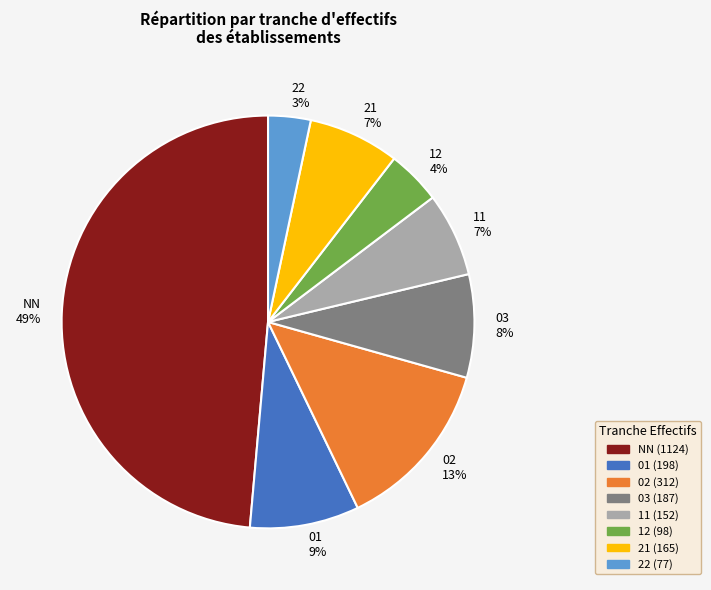

Is NN the majority of the pie?

No